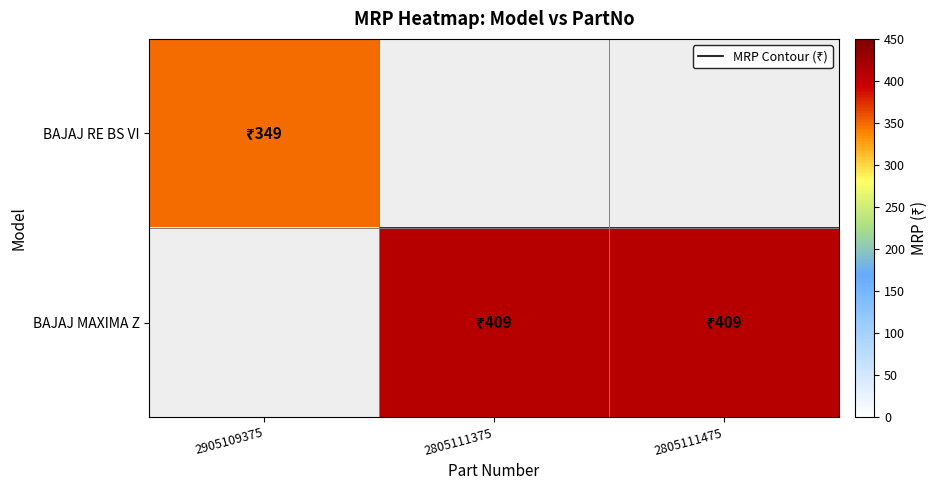

At how many categories does at least one series exceed 349?

2